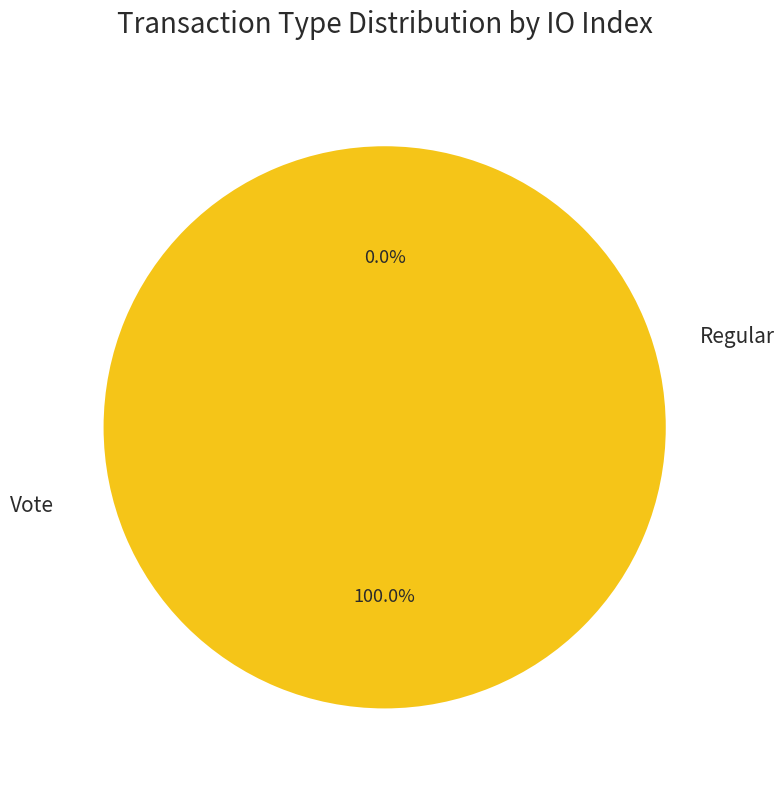

Which category has the smallest portion of the pie?

Regular